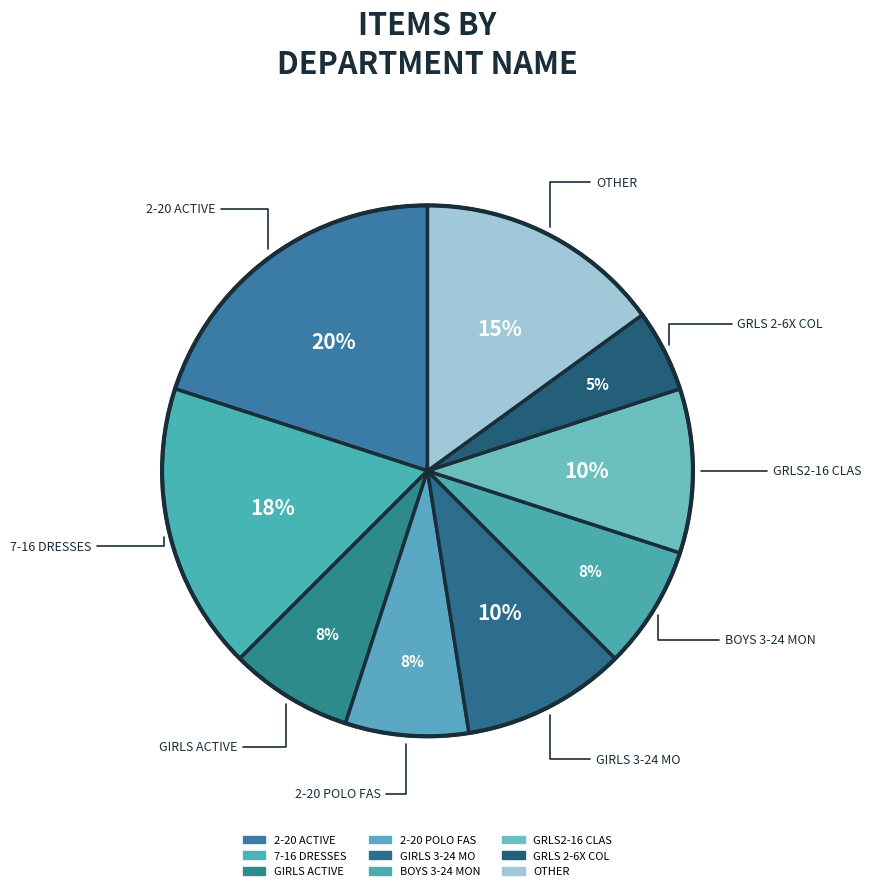

Rank the categories by value from lowest to highest.

GRLS 2-6X COL, GIRLS ACTIVE, 2-20 POLO FAS, BOYS 3-24 MON, GIRLS 3-24 MO, GRLS2-16 CLAS, OTHER, 7-16 DRESSES, 2-20 ACTIVE